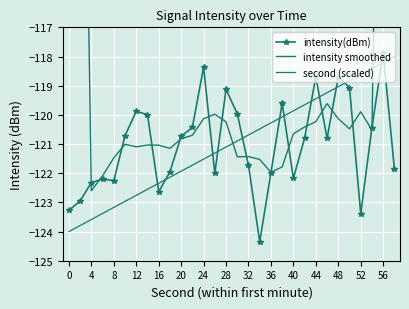

What is the sum of all intensity(dBm) values?

-3630.3